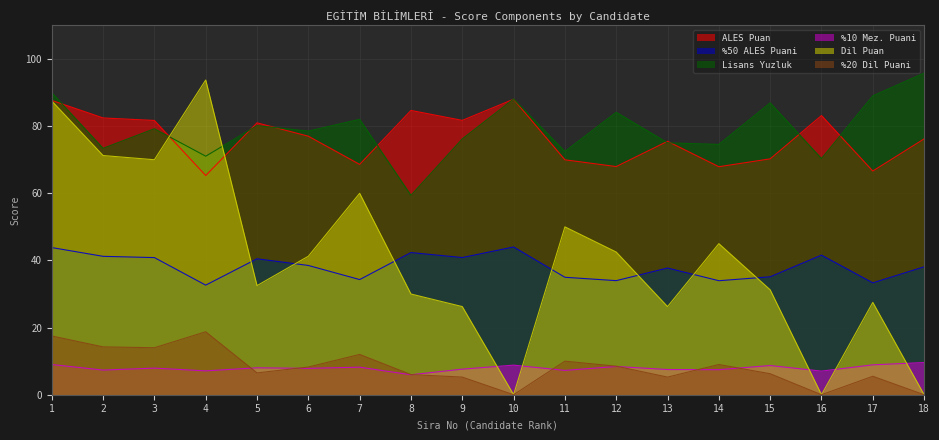

How many positive values does the Dil Puan series have?

15